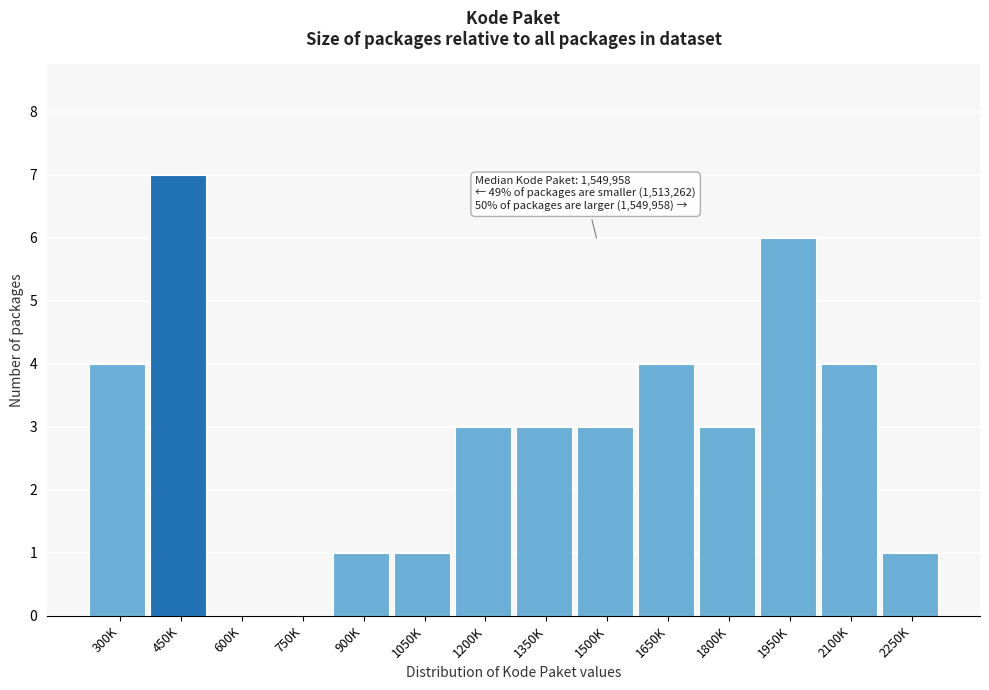

Reading right to left, transcribe all the data shown in this chart.

2250K=1	2100K=4	1950K=6	1800K=3	1650K=4	1500K=3	1350K=3	1200K=3	1050K=1	900K=1	750K=0	600K=0	450K=7	300K=4